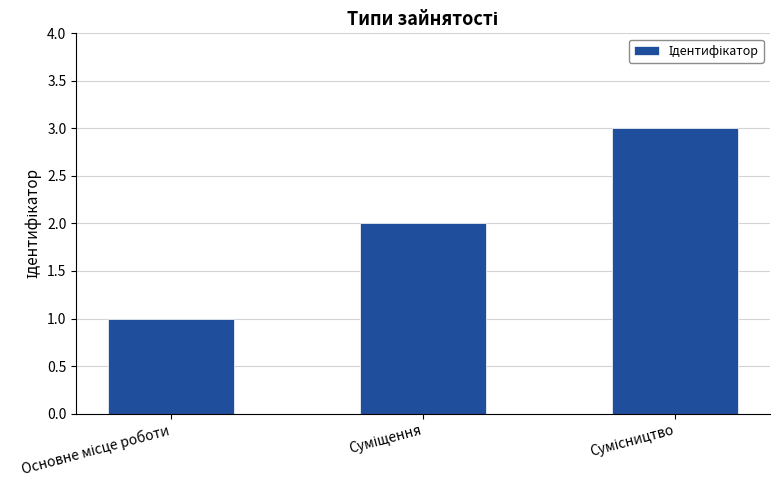

What is the greatest value displayed?

3